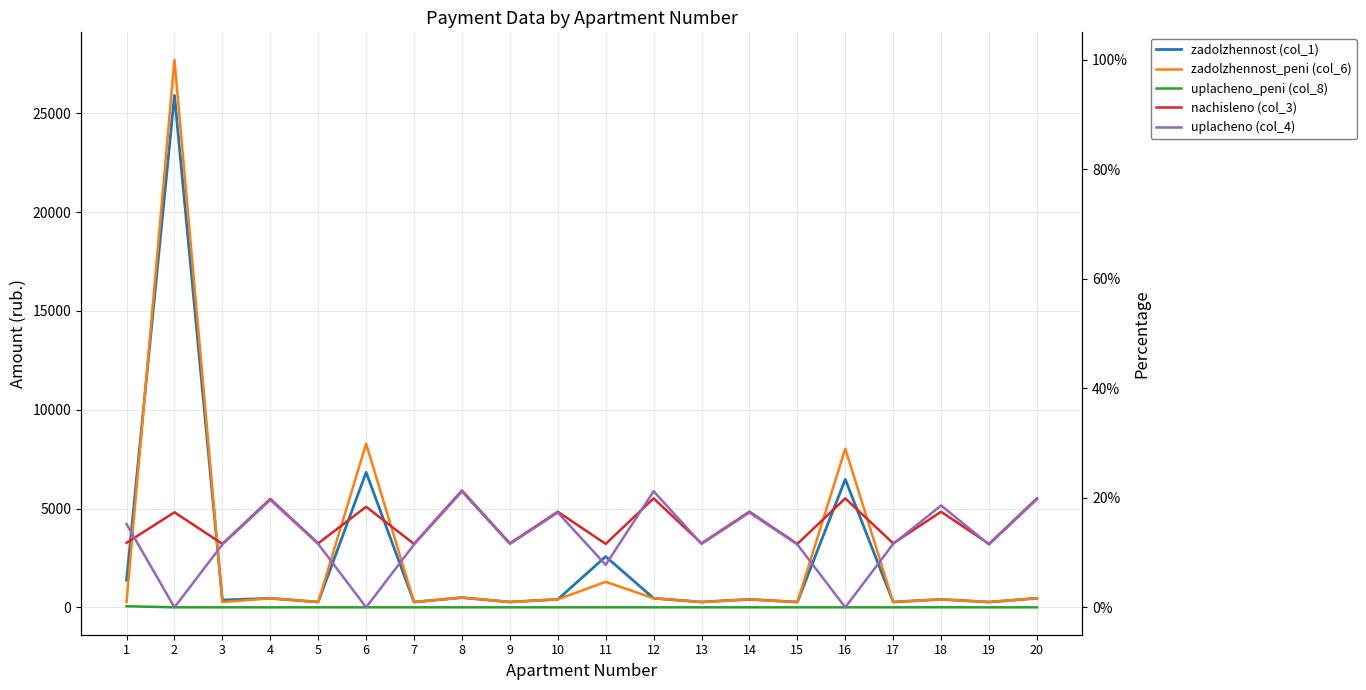

Does the chart display data point markers on the line(s)?

No